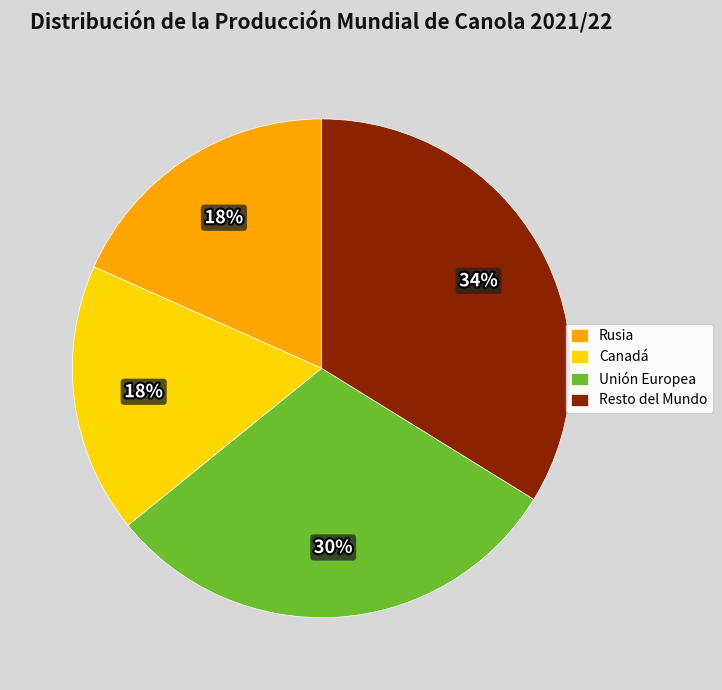

What is the largest slice in the pie chart?

Resto del Mundo